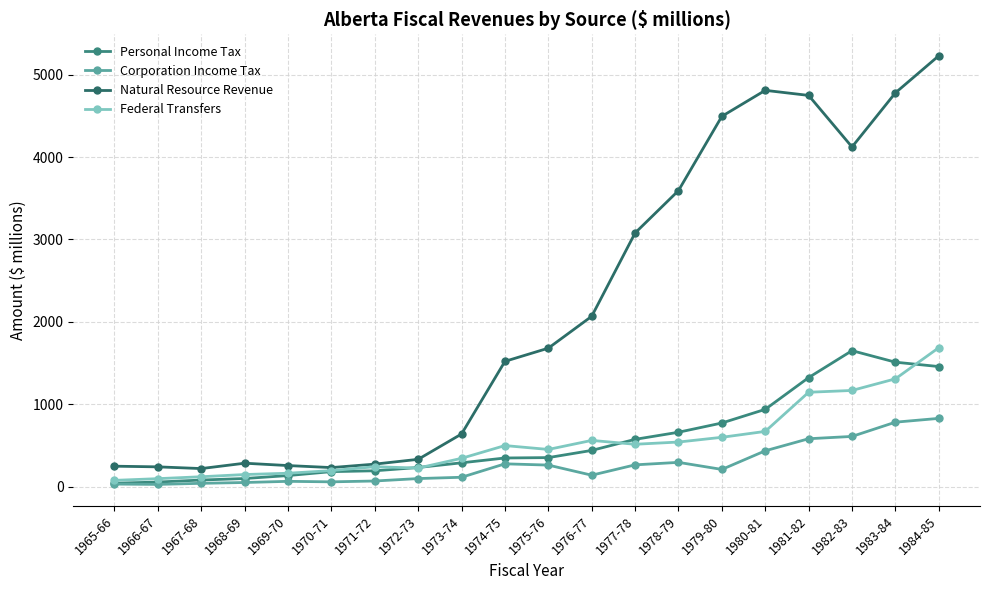

At which category is the sum across all series the highest?

1984-85